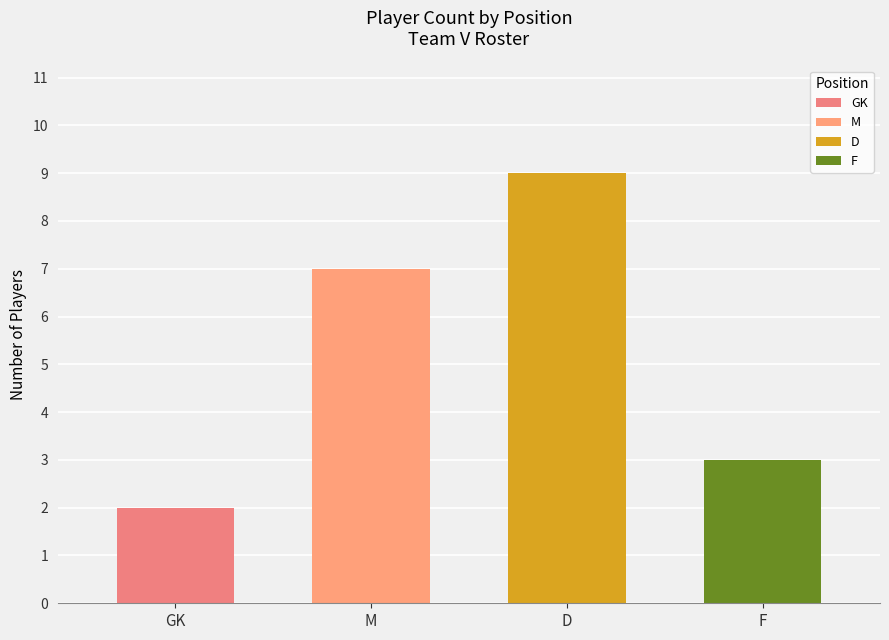

Approximately how many times larger is the value at GK compared to M?

0.3